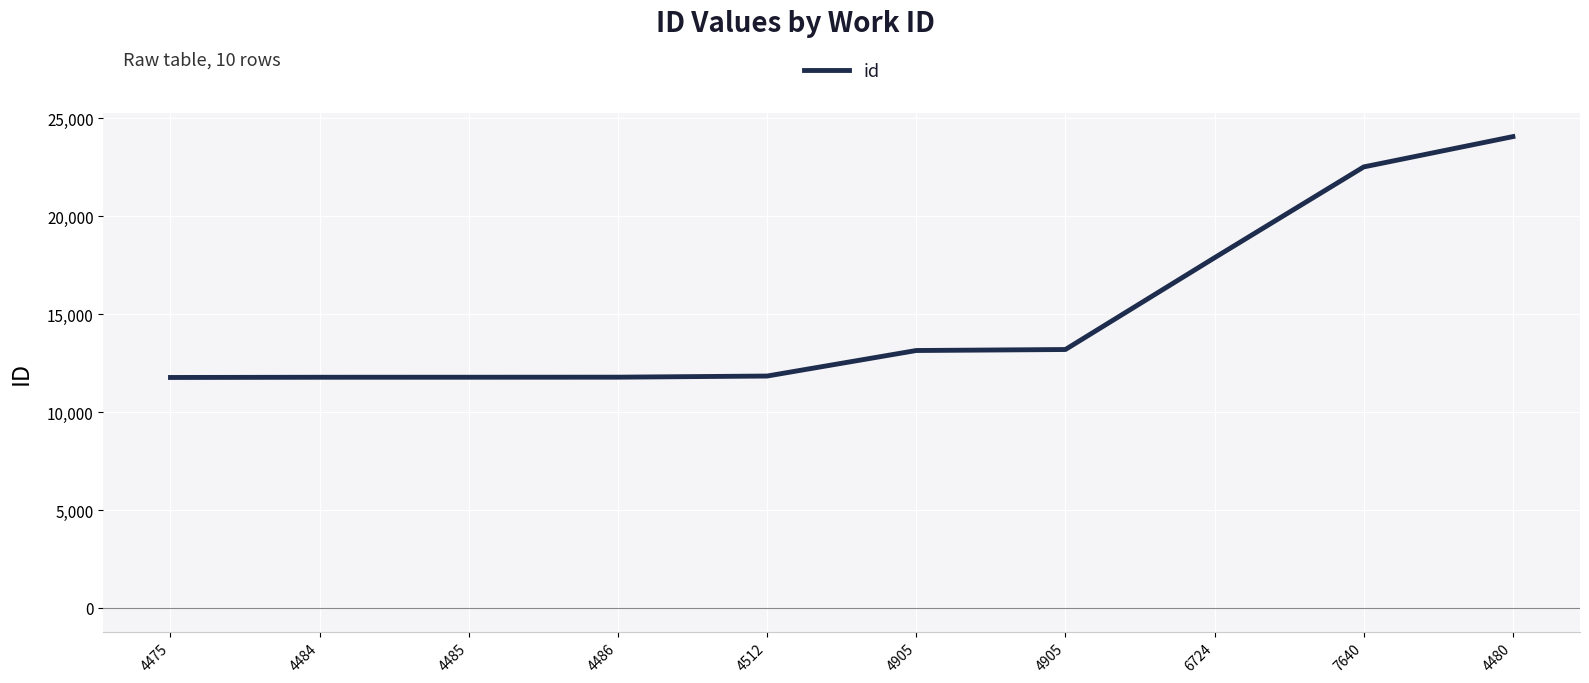

What is the difference between the values at 4484 and 4512?

62